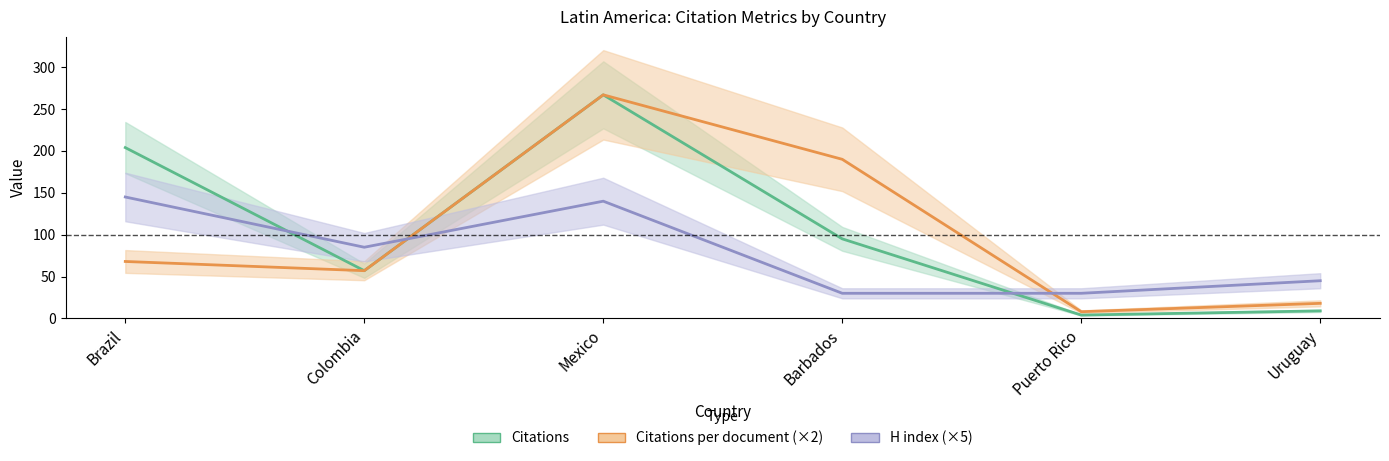

What is the sum of all Citations values?

636